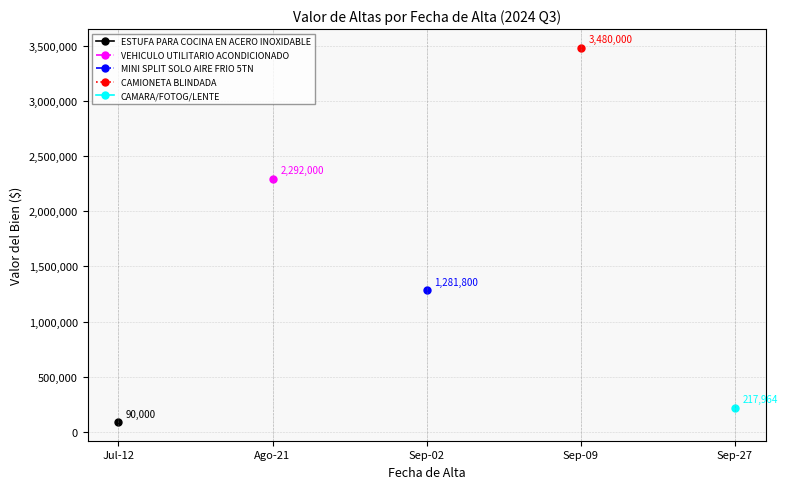

What are all the series names shown in the legend?

ESTUFA PARA COCINA EN ACERO INOXIDABLE, VEHICULO UTILITARIO ACONDICIONADO, MINI SPLIT SOLO AIRE FRIO 5TN, CAMIONETA BLINDADA, CAMARA/FOTOG/LENTE